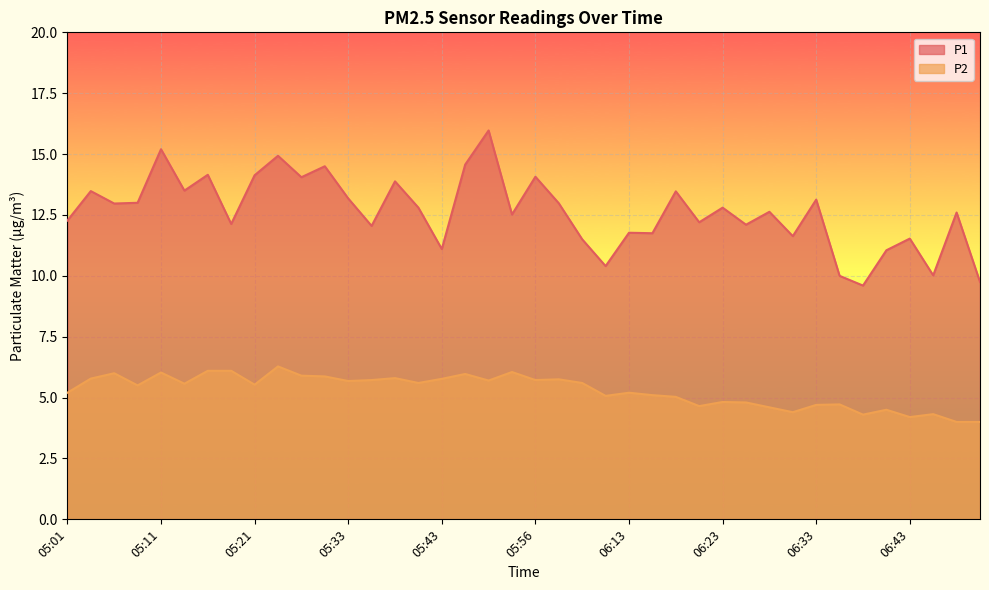

What are all the series names shown in the legend?

P1, P2